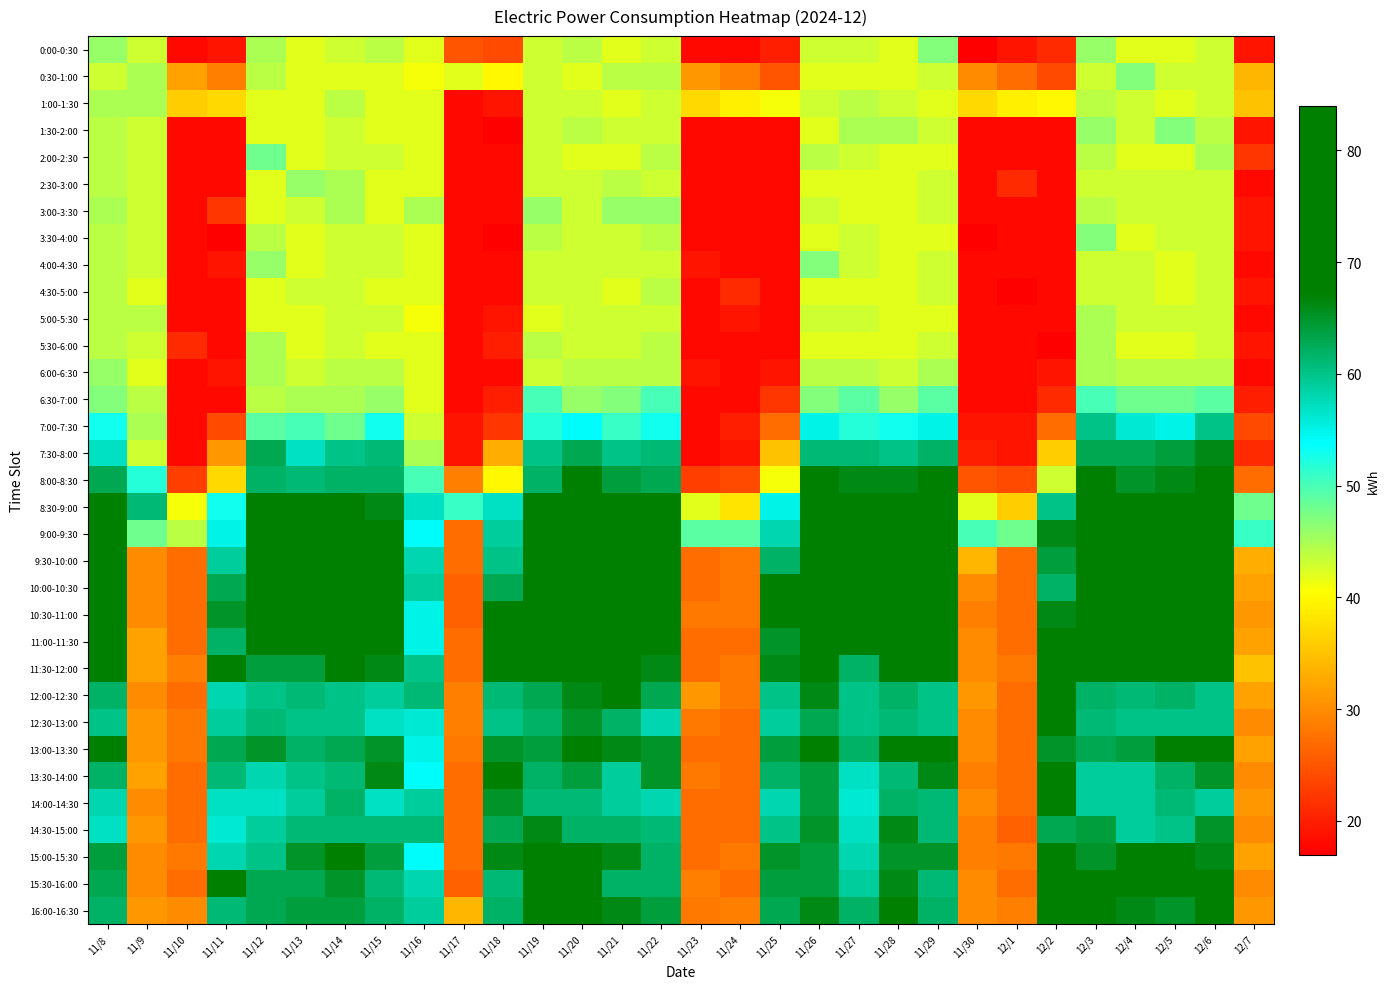

Which series changed the most between 11/14 and 11/22?

15:00-15:30